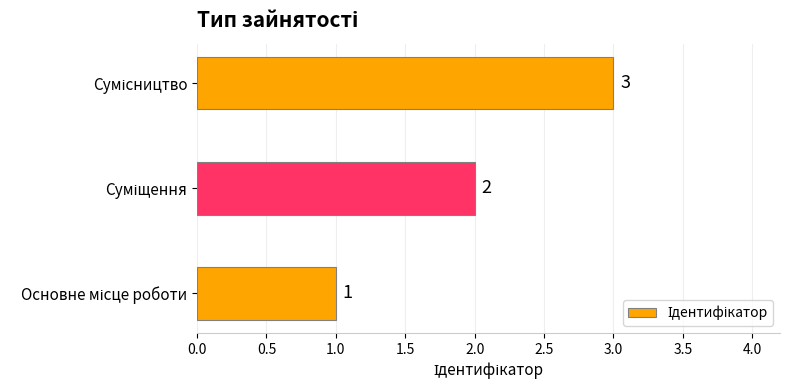

What is the sum of all values?

6